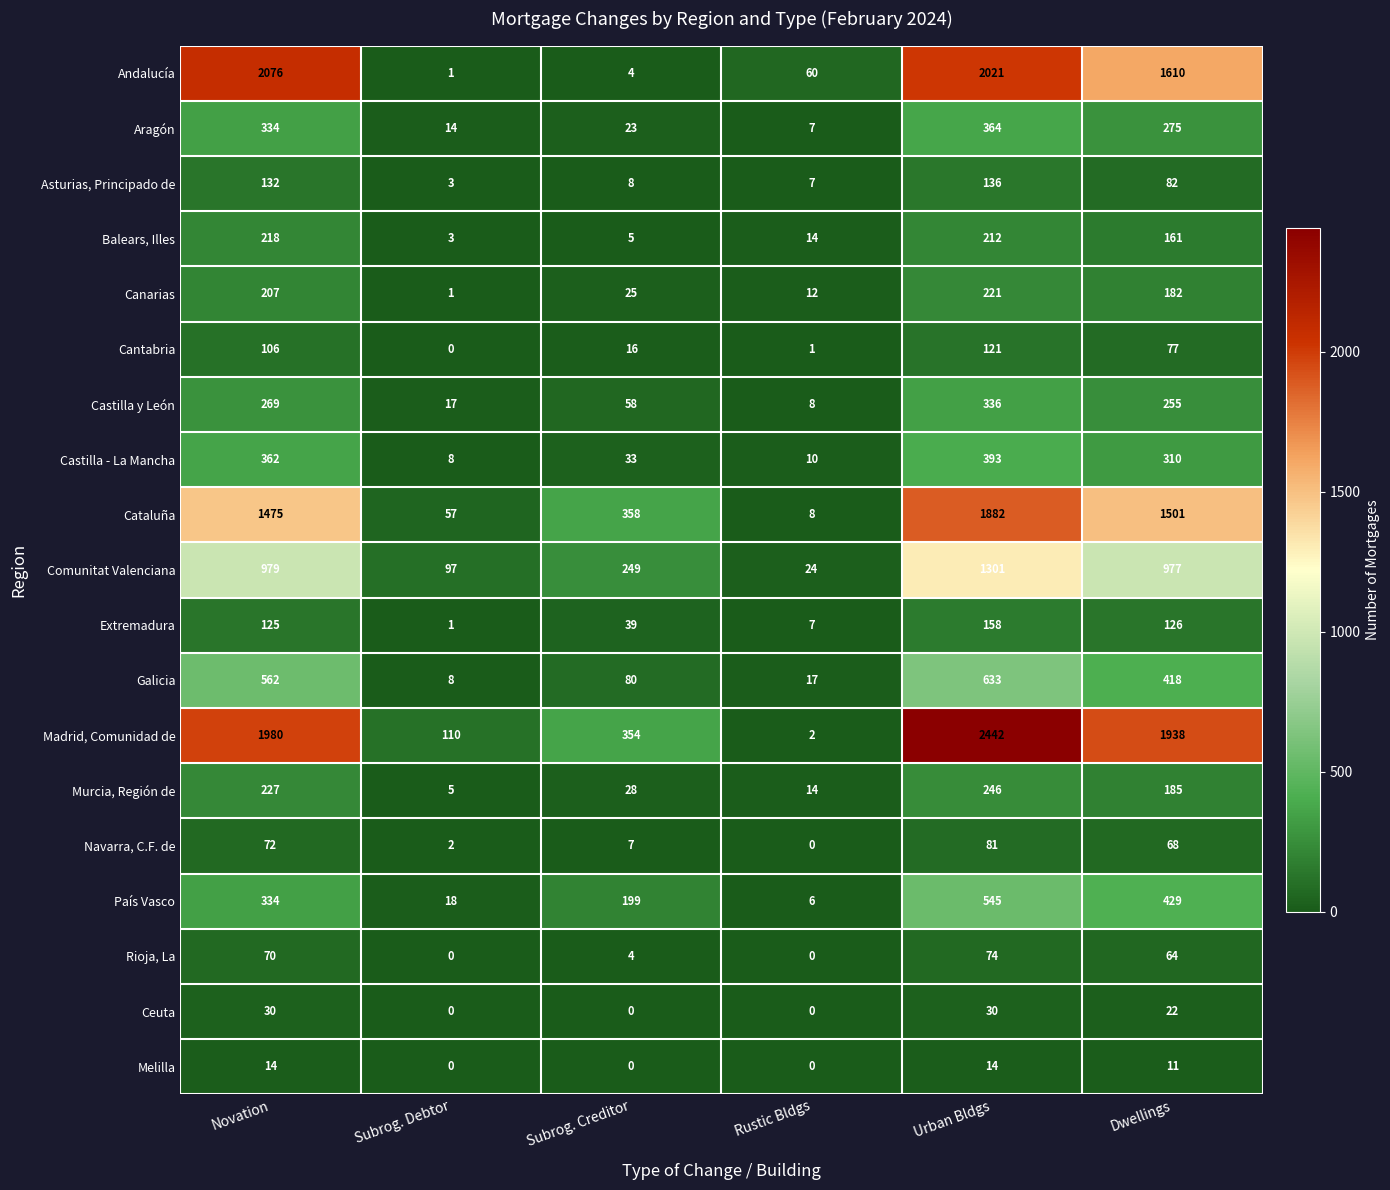

What is the sum of the Cataluña values at Rustic Bldgs and Dwellings?

1509